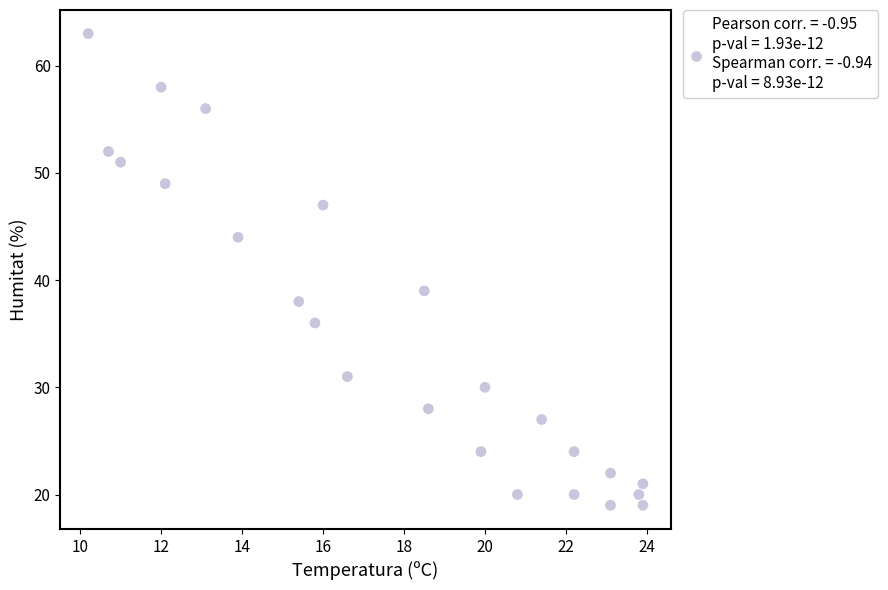

What Y value in the scatter plot is closest to 41?

39